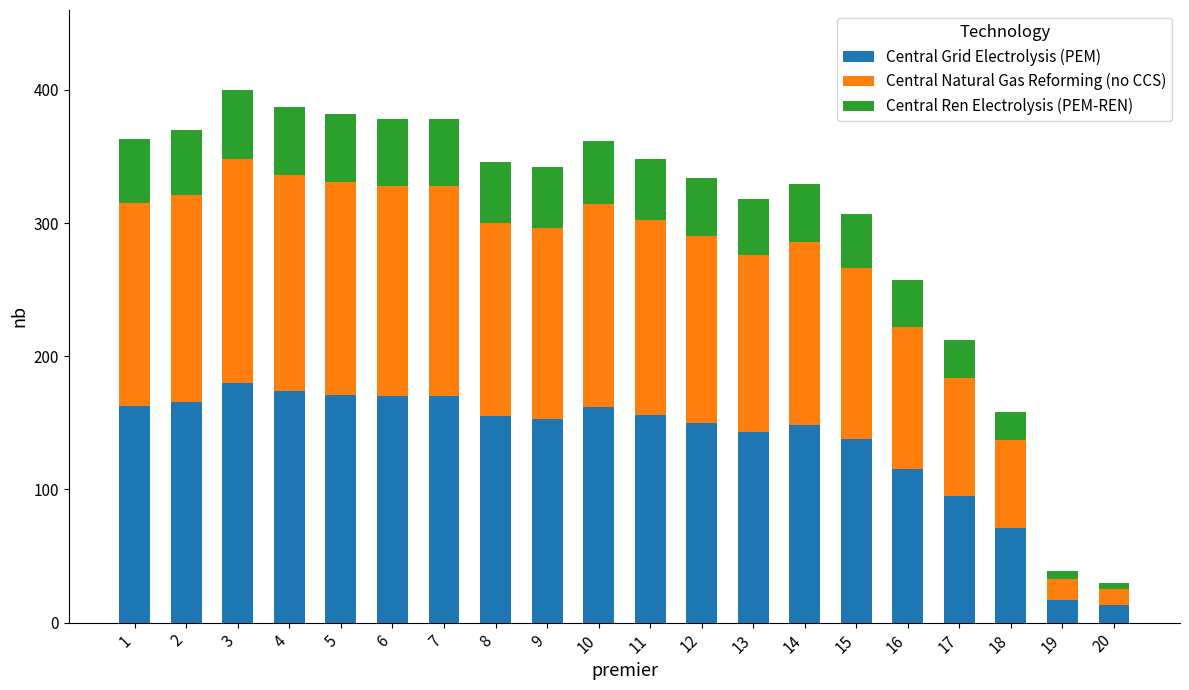

Where is Central Grid Electrolysis (PEM) nearest to the value 96?

17